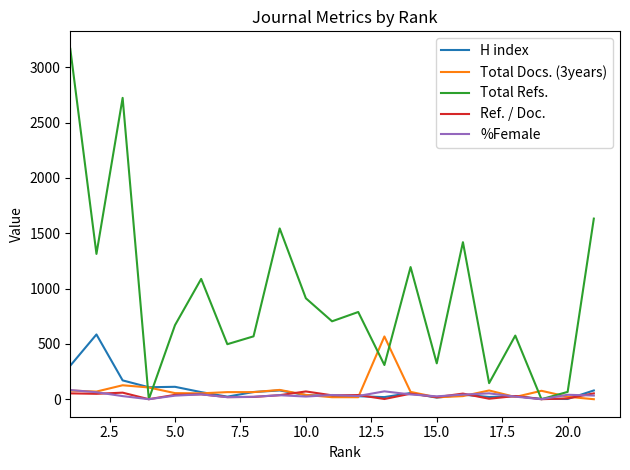

How many distinct data groups are displayed?

5